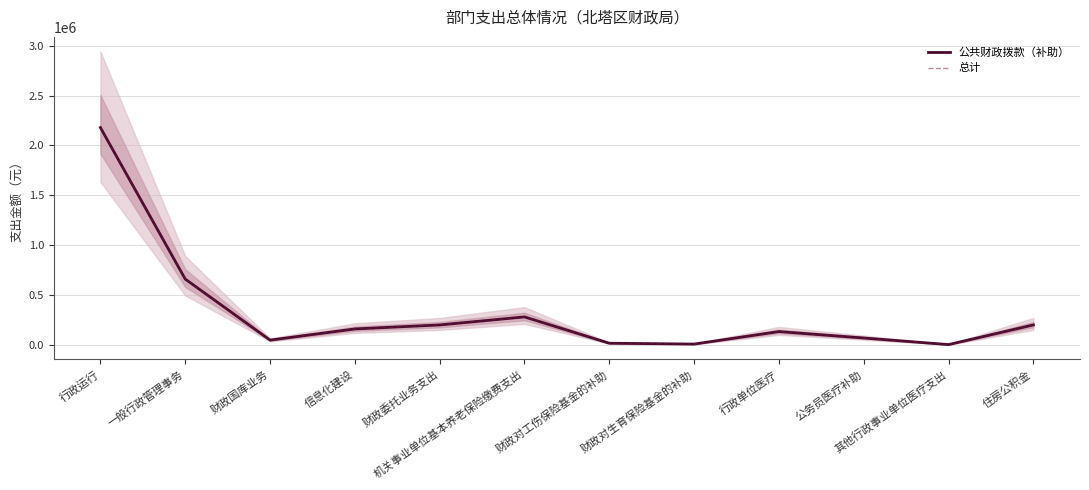

Is it true that 总计 equals 174812 at 一般行政管理事务?

False